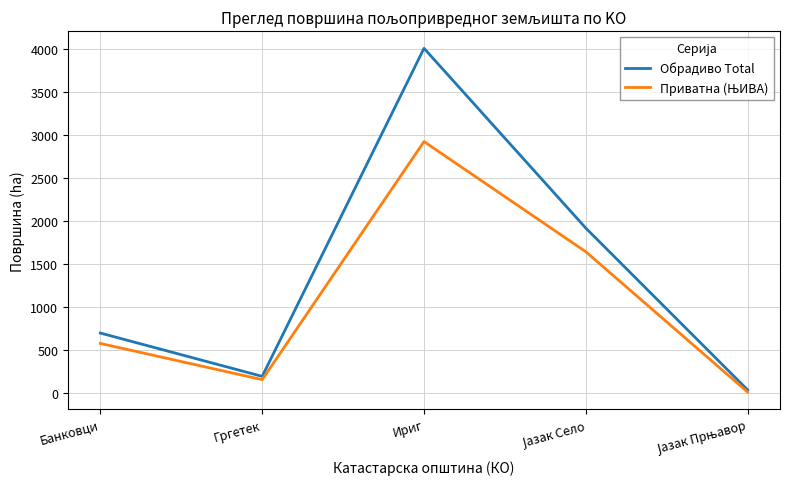

What is the difference between the second highest and minimum values in the Обрадиво Total series?

1883.8